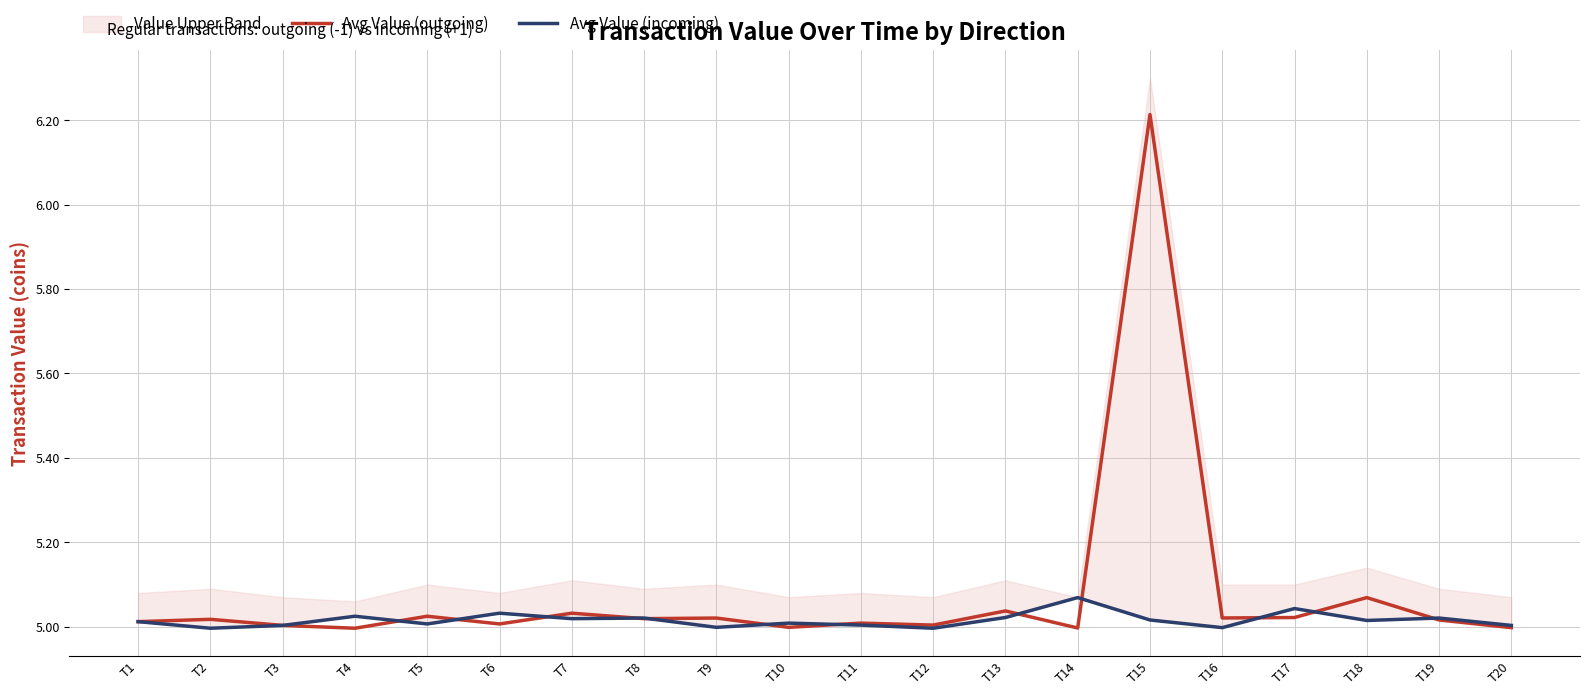

Count the number of categories in the chart.

20